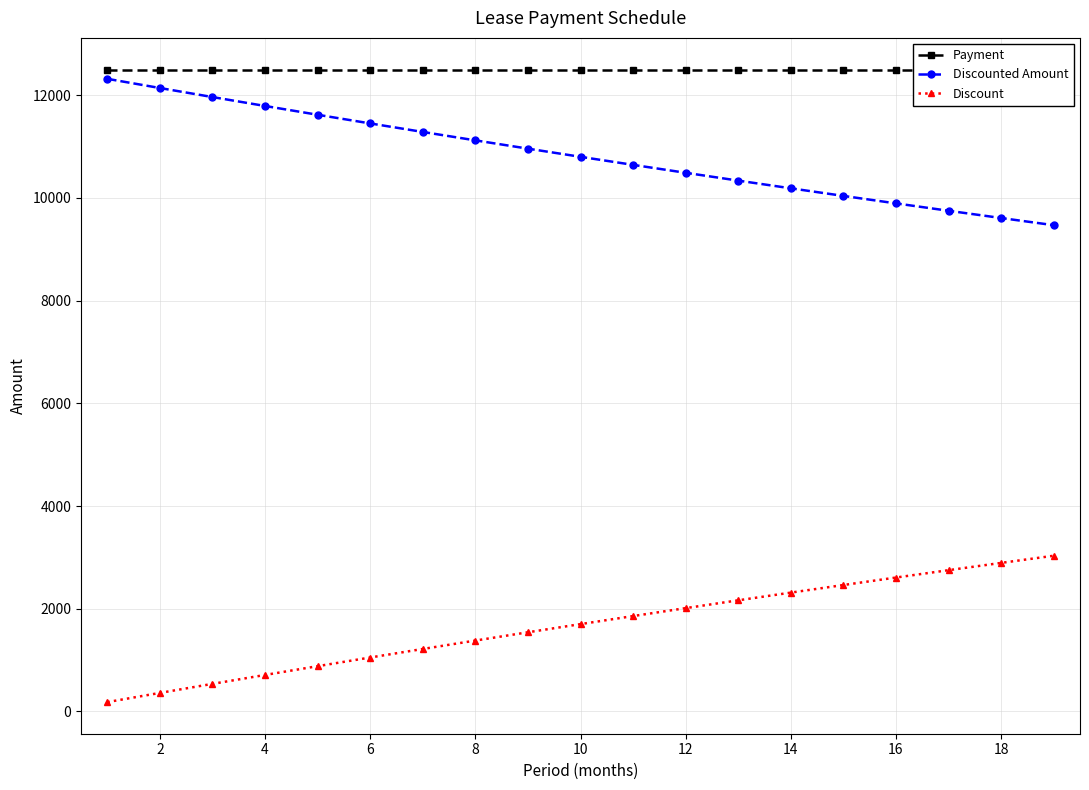

Reading left to right, extract all data points from this chart.

Payment: 12500.0	12500.0	12500.0	12500.0	12500.0	12500.0	12500.0	12500.0	12500.0	12500.0	12500.0	12500.0	12500.0	12500.0	12500.0	12500.0	12500.0	12500.0	12500.0
Discounted Amount: 12318.6	12139.8	11963.7	11790.0	11618.9	11450.3	11284.2	11120.4	10959.0	10800.0	10643.3	10488.8	10336.6	10186.6	10038.7	9893.1	9749.5	9608.0	9468.6
Discount: 181.4	360.2	536.3	710.0	881.1	1049.7	1215.8	1379.6	1541.0	1700.0	1856.7	2011.2	2163.4	2313.4	2461.3	2606.9	2750.5	2892.0	3031.4